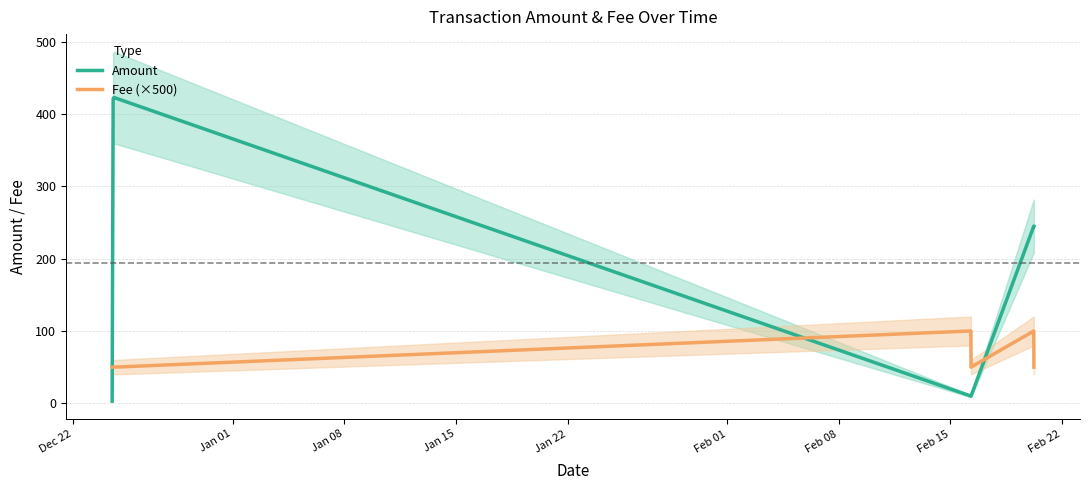

True or false: Amount and Fee (×500) cross at least once.

True